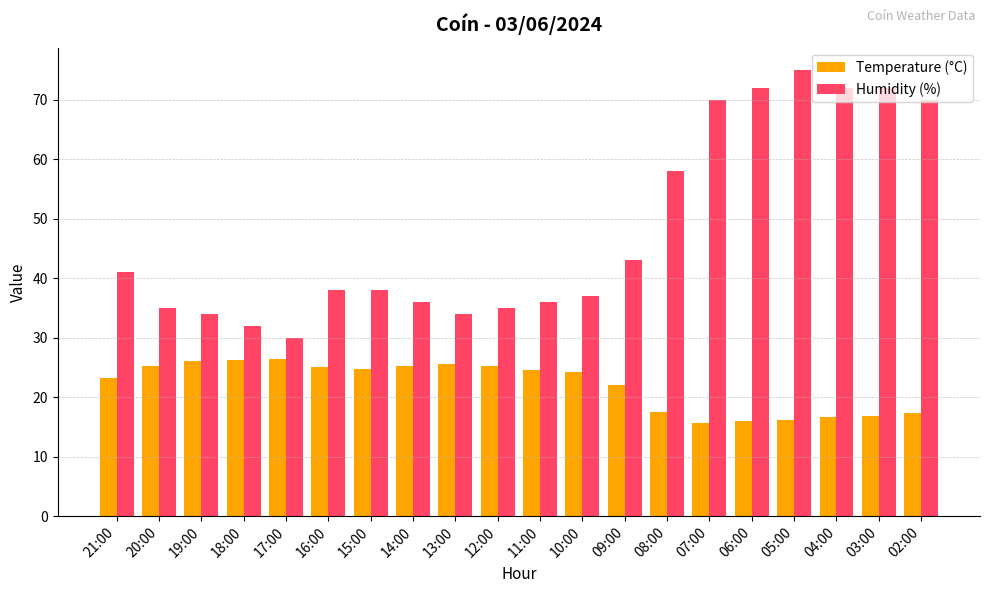

Which series has the largest range (max minus min)?

Humidity (%)